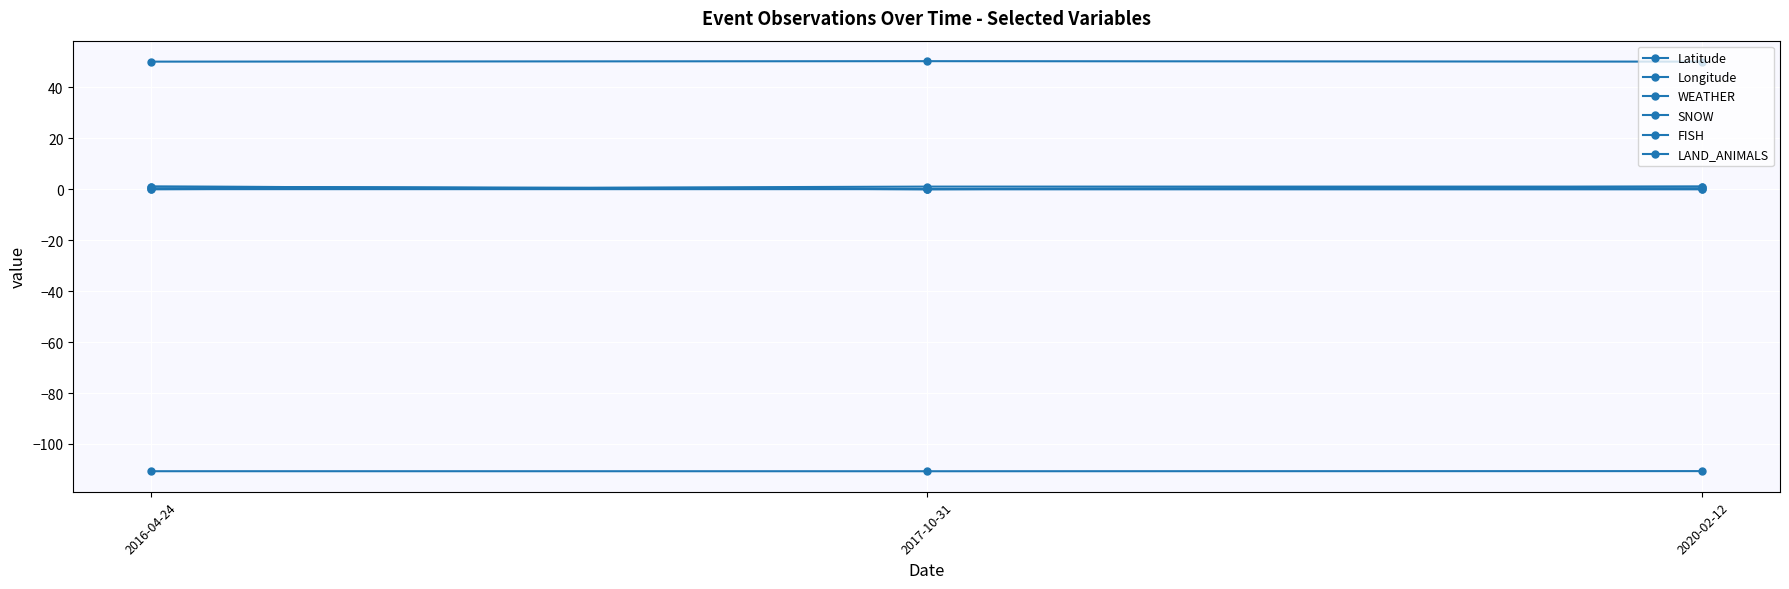

What is the approximate value of SNOW at 2016-04-24?

1.0